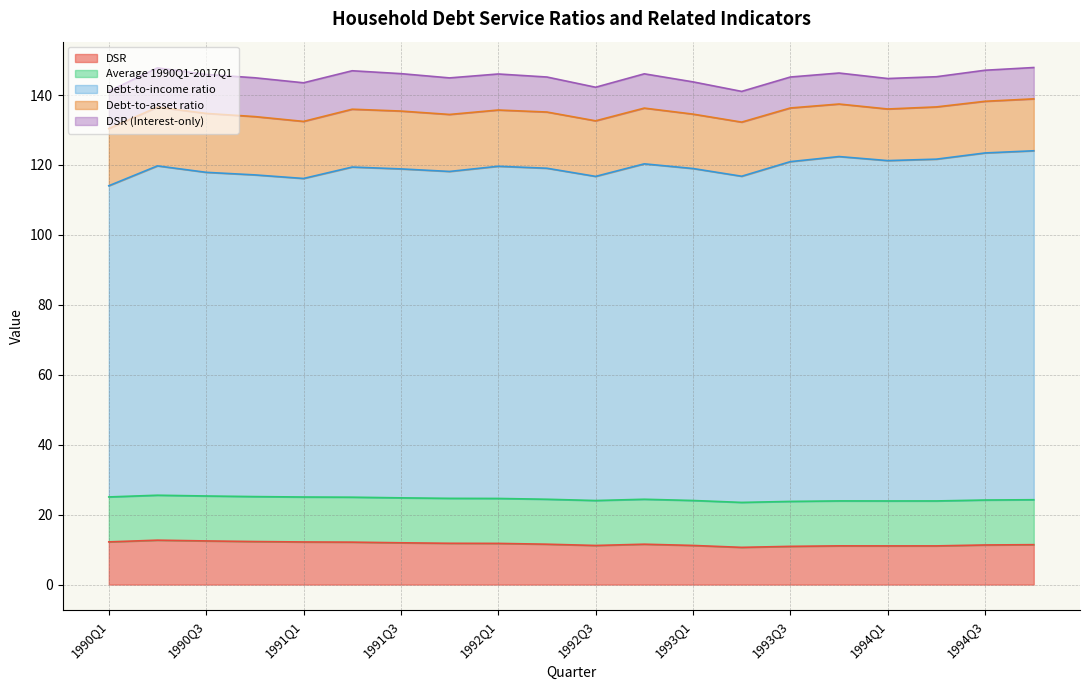

What is the approximate value of Debt-to-income ratio at 1992Q4?

95.9